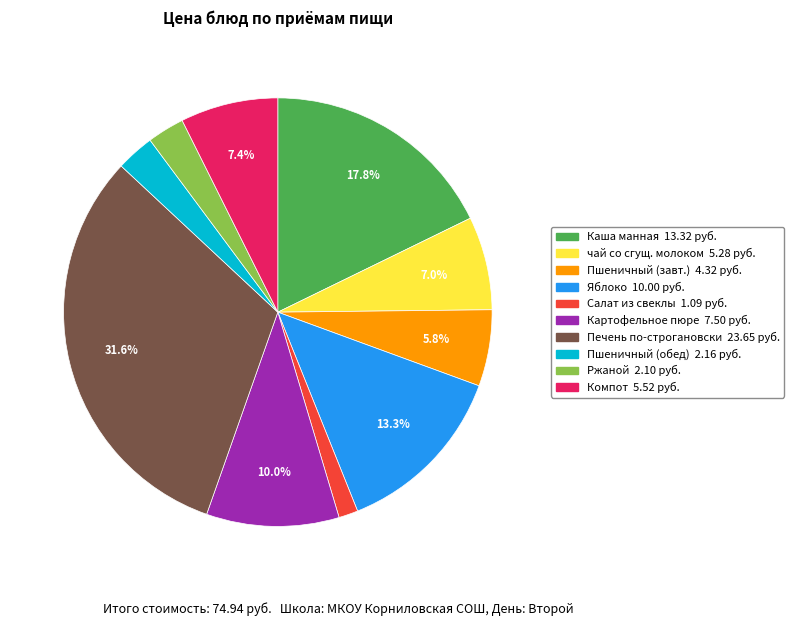

Does any single category account for the majority?

No